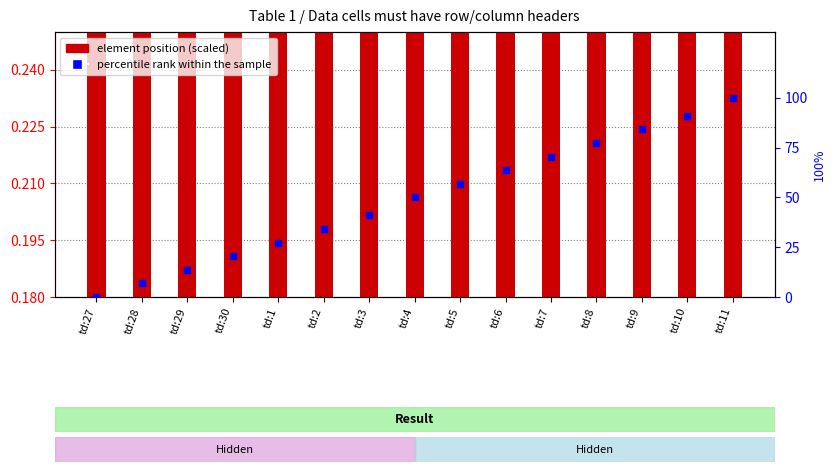

What are all the series names shown in the legend?

element position (scaled), percentile rank within the sample